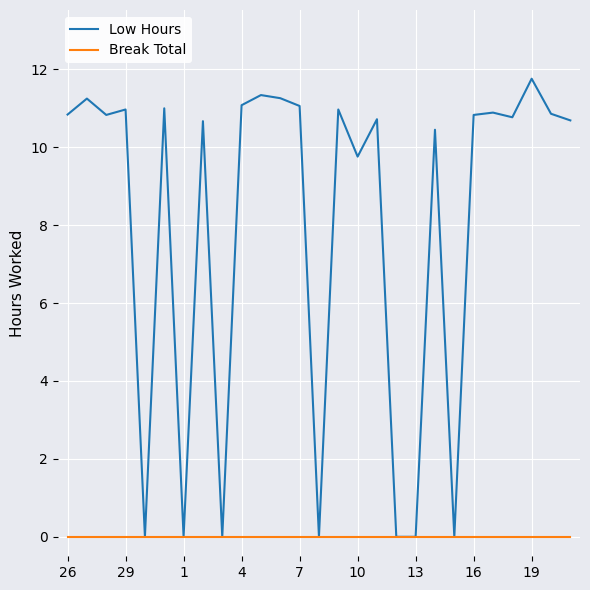

What is the maximum value shown in the chart?

11.8